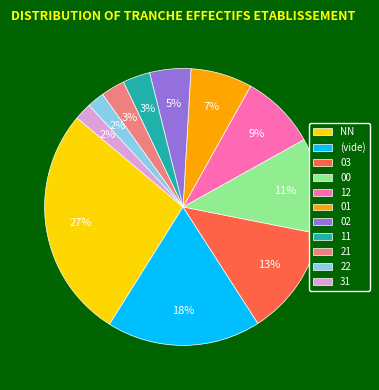

What percentage is the 02 slice, to the nearest percent?

5%